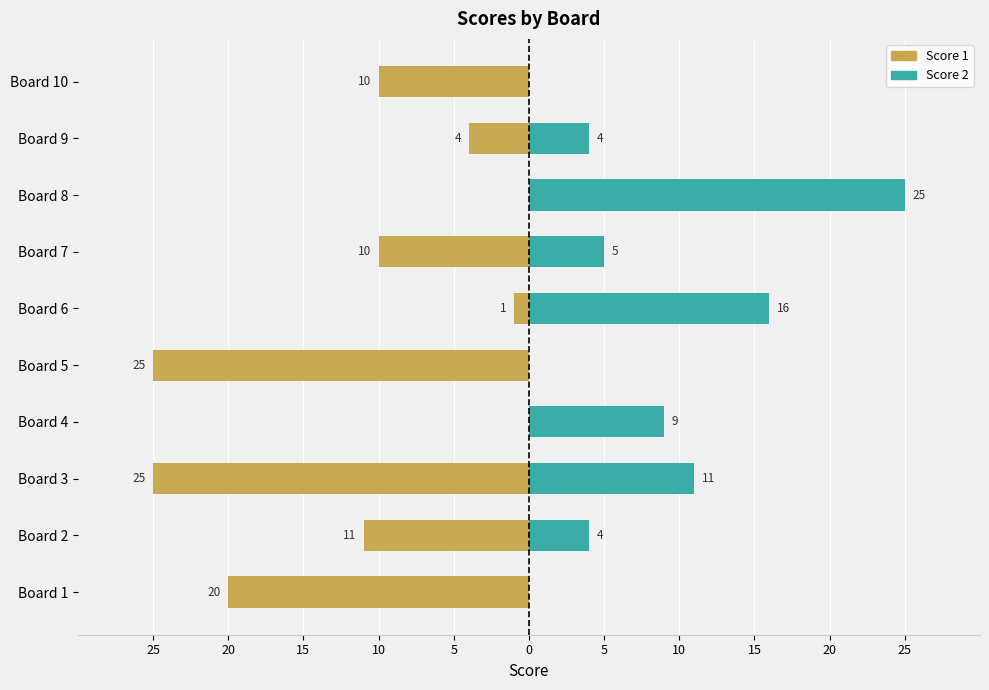

What is the total value across all series at Board 5?

-25